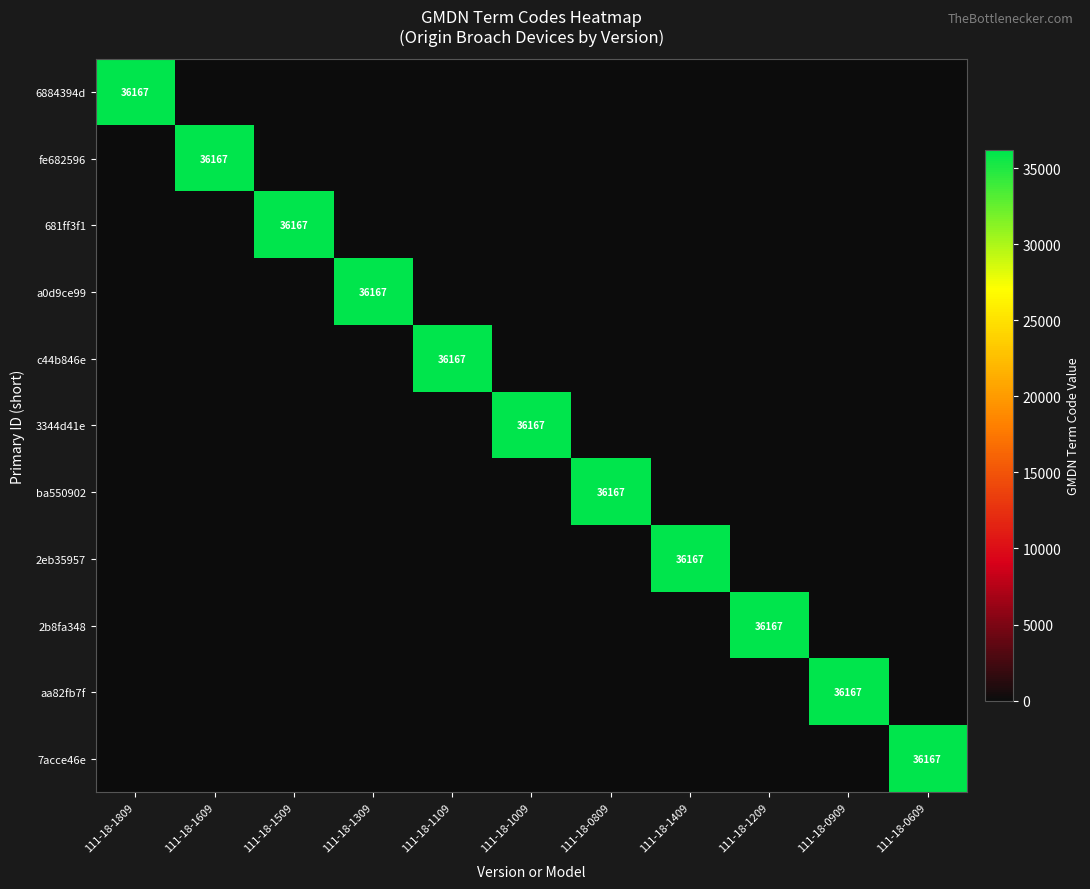

Count the number of categories in the chart.

11